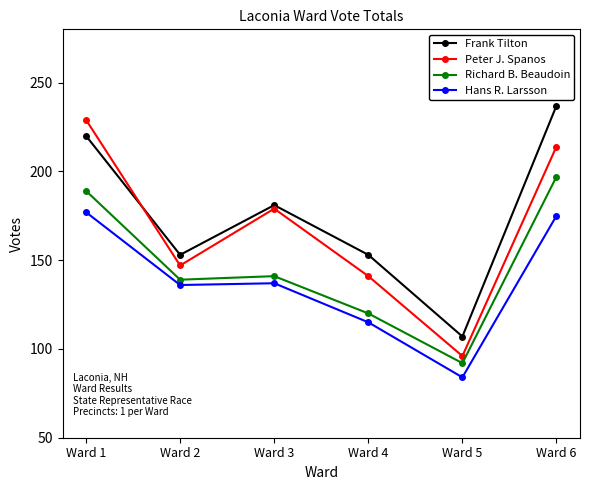

Reading left to right, what are all the values shown in this chart?

Frank Tilton: 220	153	181	153	107	237
Peter J. Spanos: 229	147	179	141	96	214
Richard B. Beaudoin: 189	139	141	120	92	197
Hans R. Larsson: 177	136	137	115	84	175